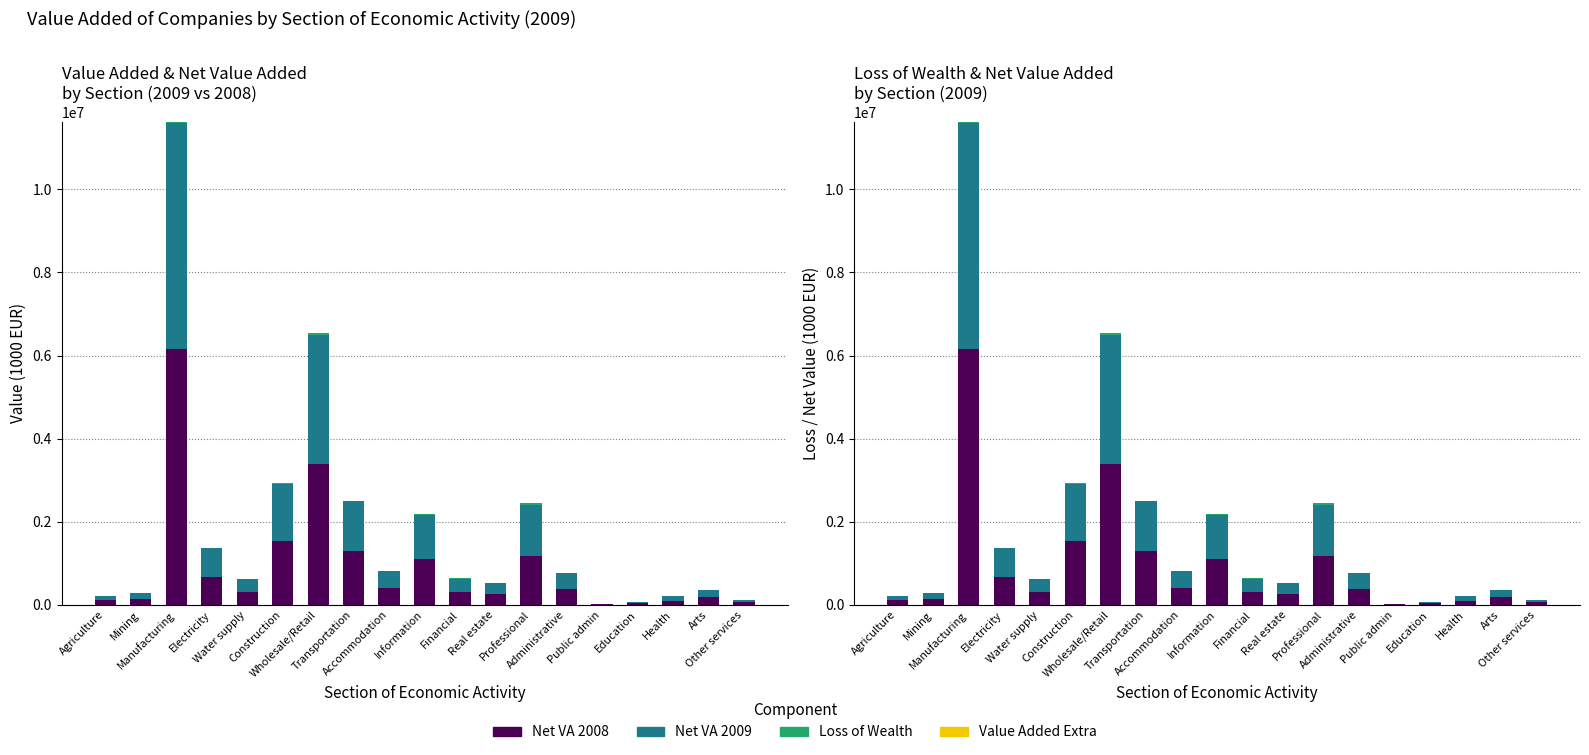

What is the label of the 11th bar from the left?

Financial